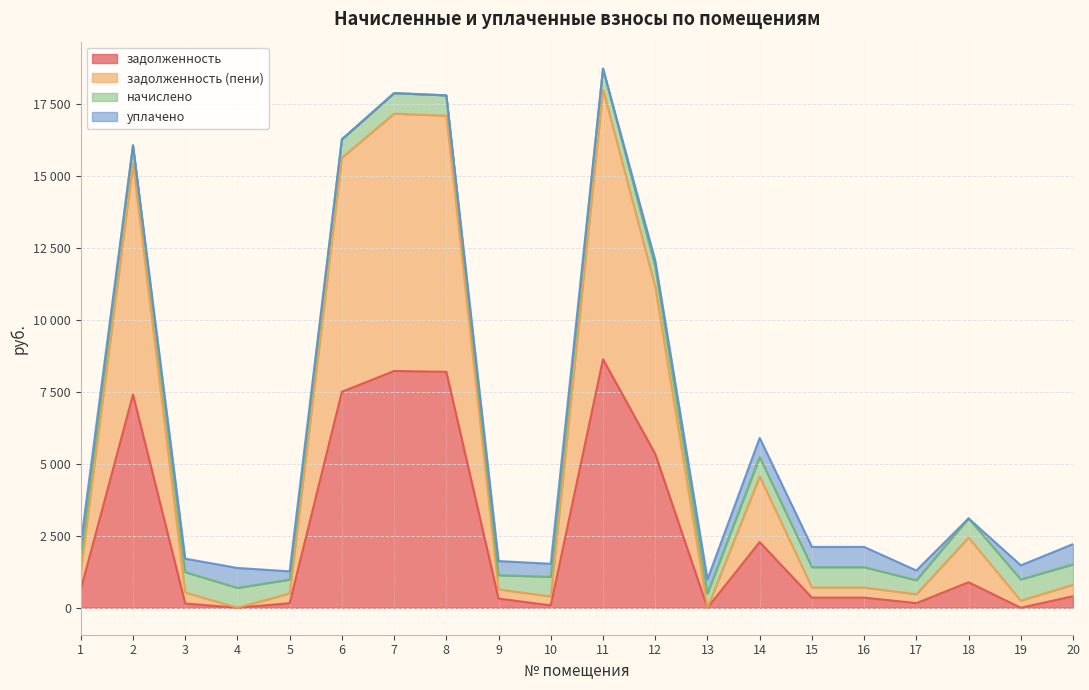

What is the average value of the задолженность series?

2556.3